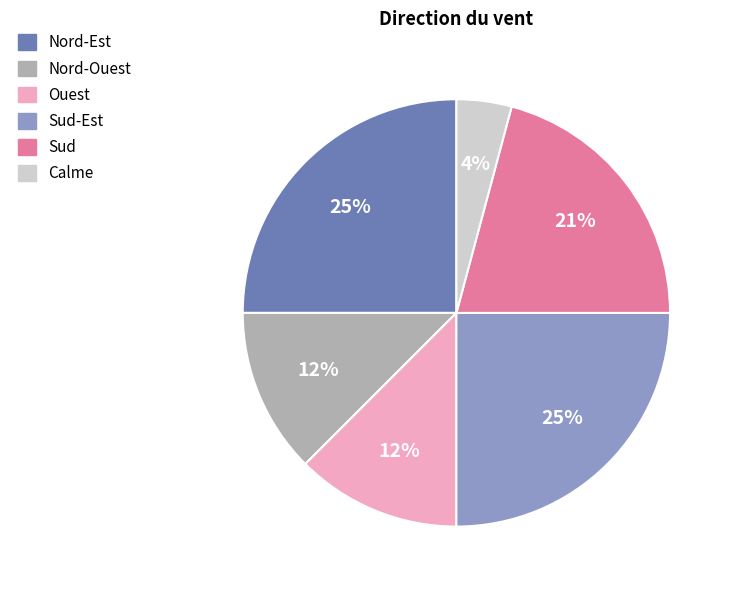

How many slices are in this pie chart?

6